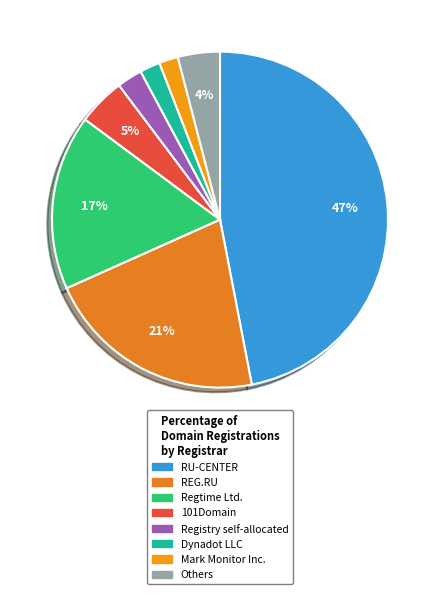

How many slices are in this pie chart?

8